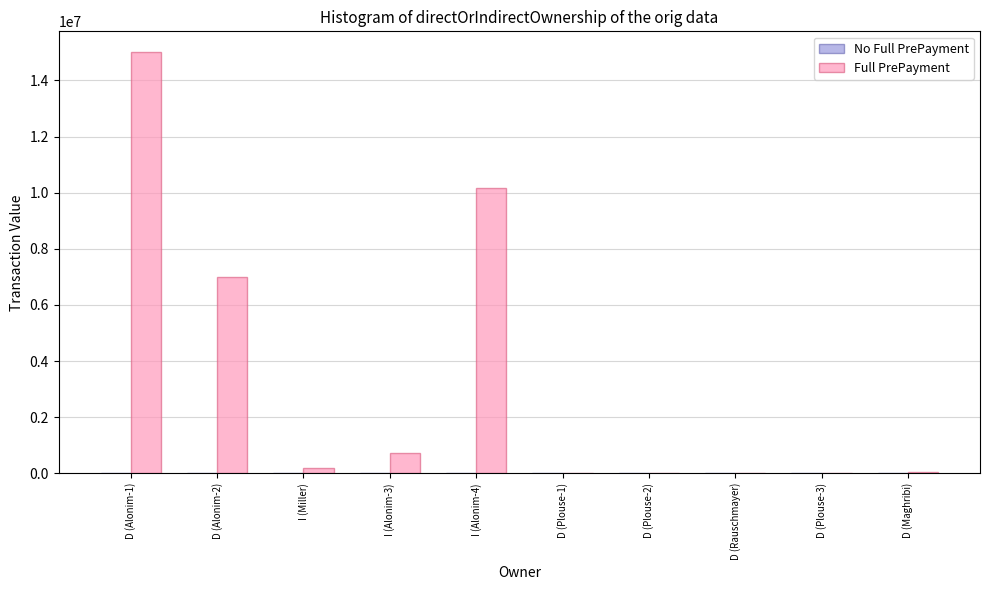

Which category has the highest value across all series?

D (Alonim-1)